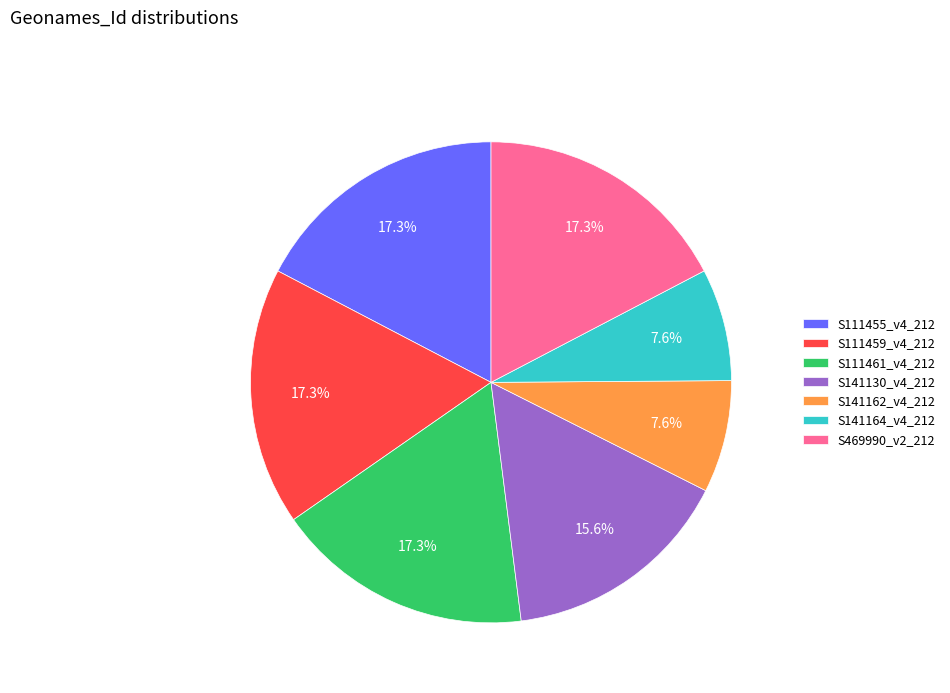

Do S469990_v2_212 and S111459_v4_212 together represent more than half of the pie?

No